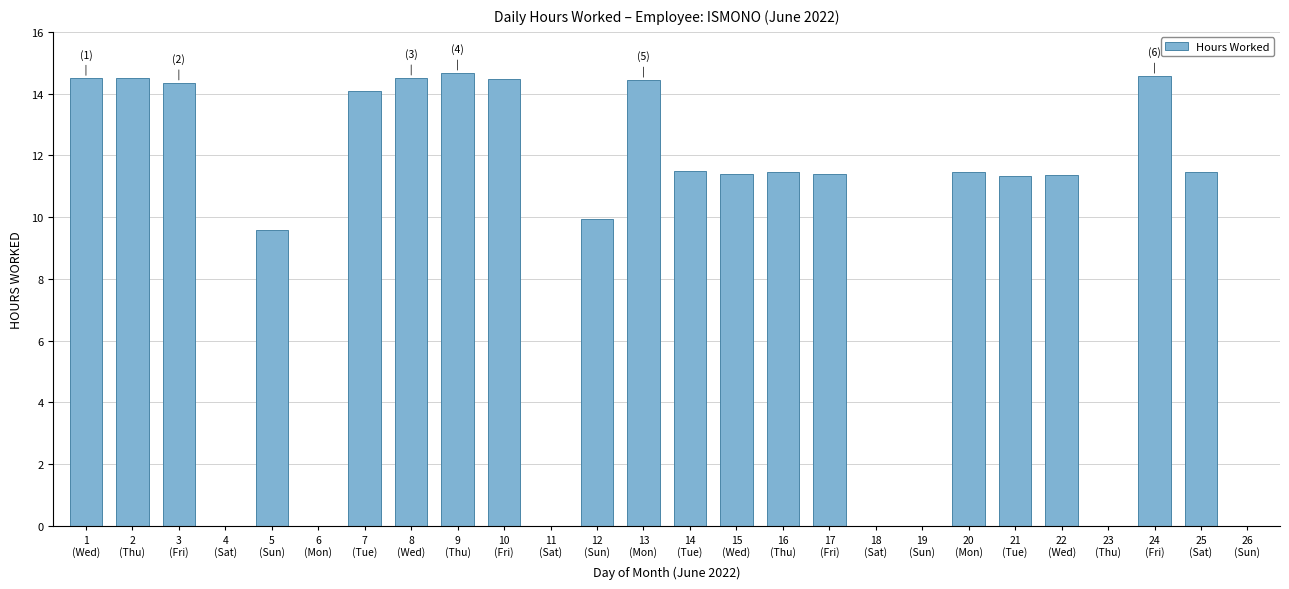

What is the maximum value shown in the chart?

14.7